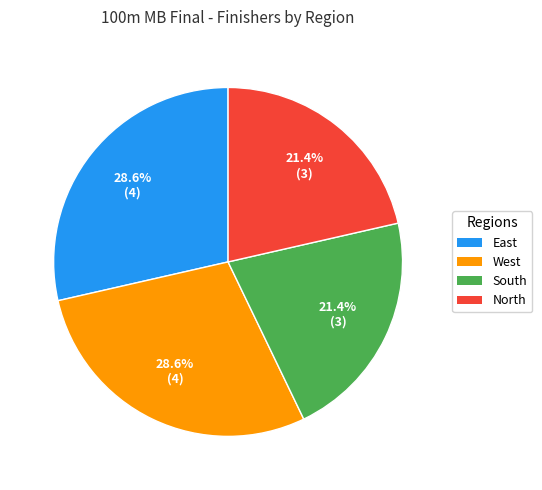

To the nearest percent, what is the combined percentage of North and West?

50%